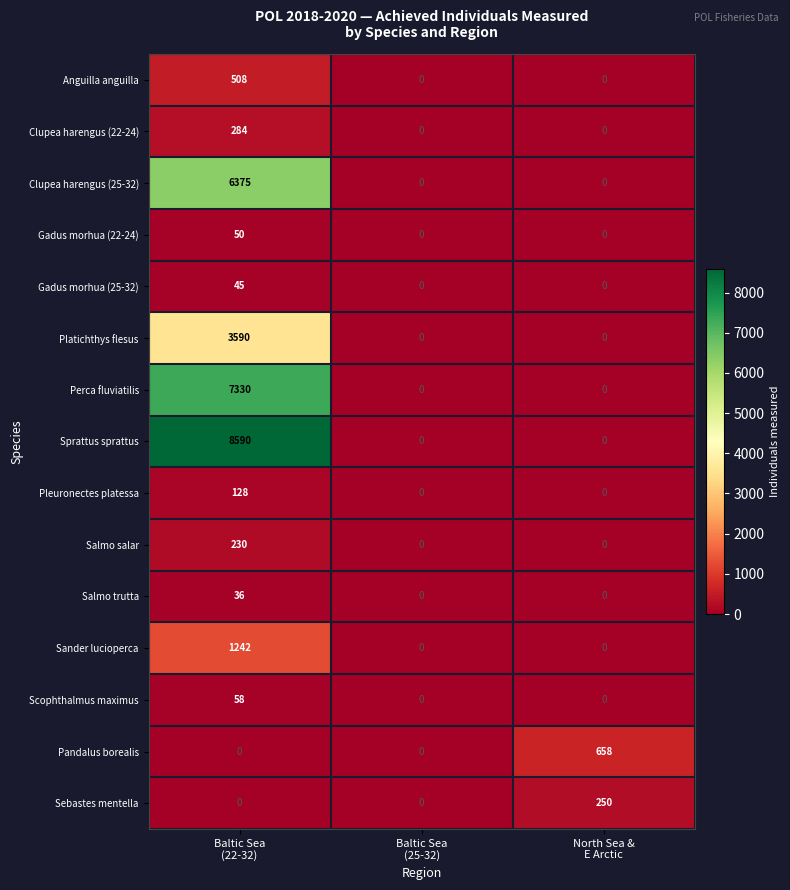

What is the average value of the Pandalus borealis series?

219